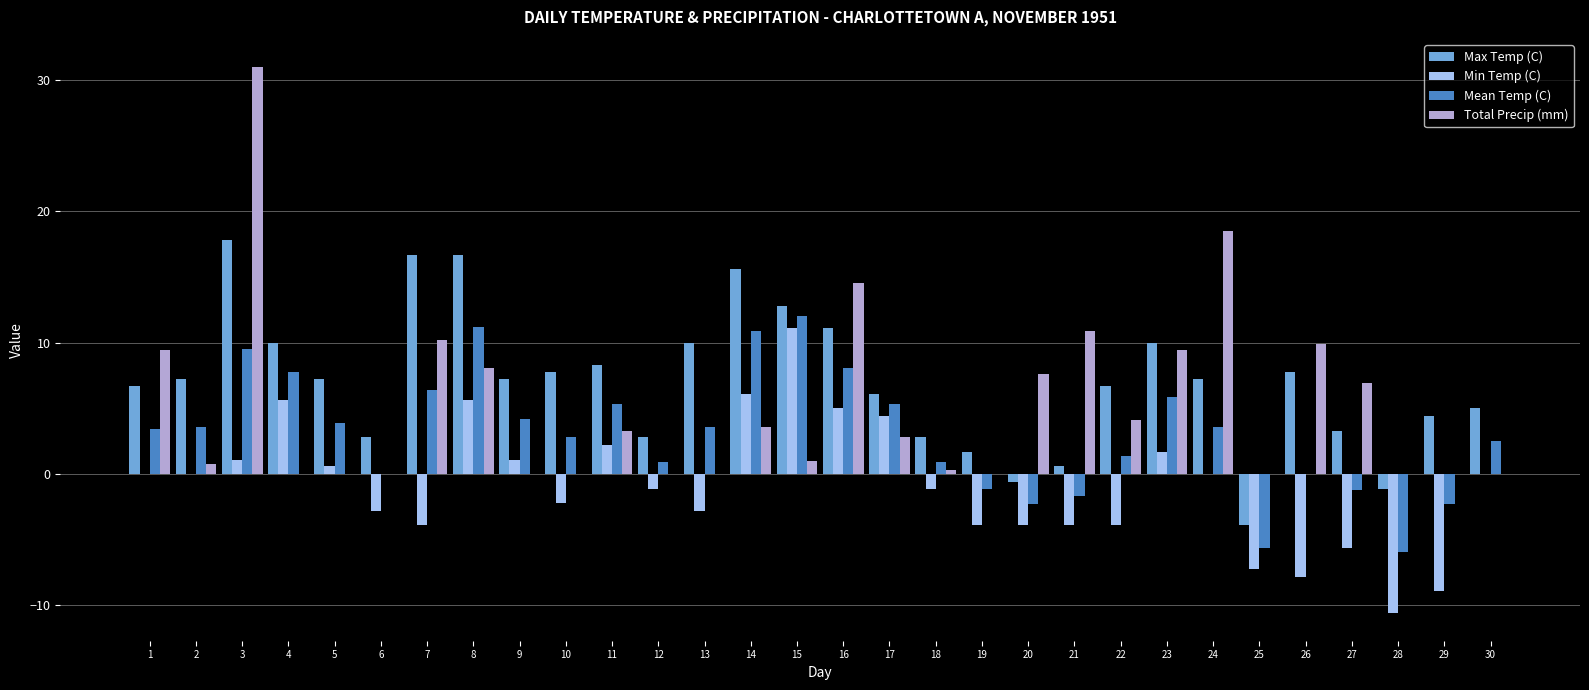

Which series has the largest total across all categories?

Max Temp (C)